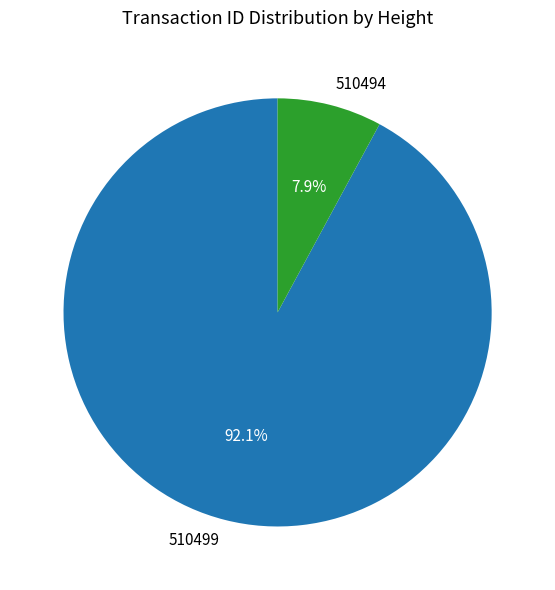

True or false: 510494 accounts for 22% of the total.

False